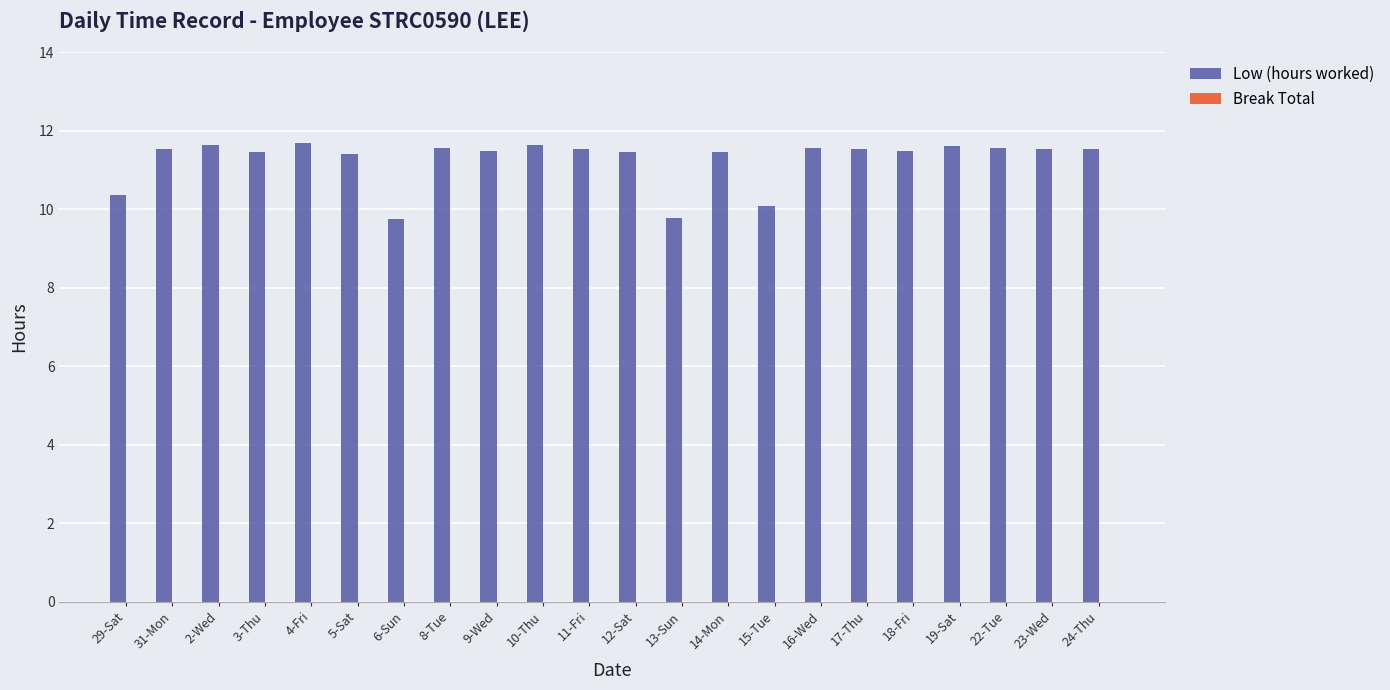

Approximately how many times larger is the value at 19-Sat compared to 29-Sat?

1.1